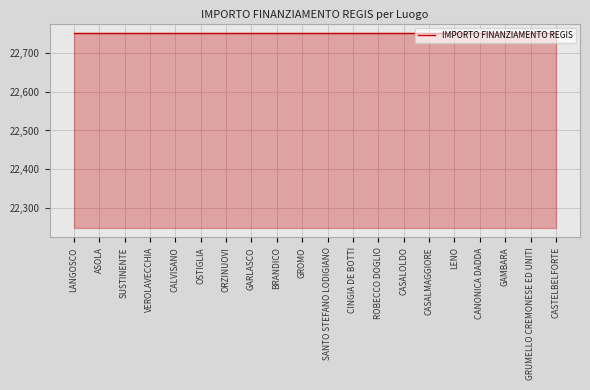

At which category does the chart reach its minimum across all series?

LANGOSCO